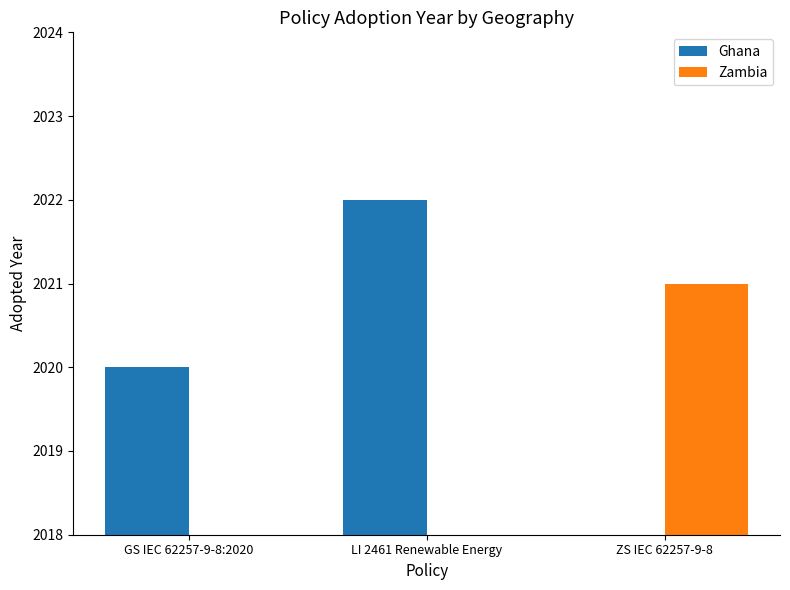

What position from the right is ZS IEC 62257-9-8?

1